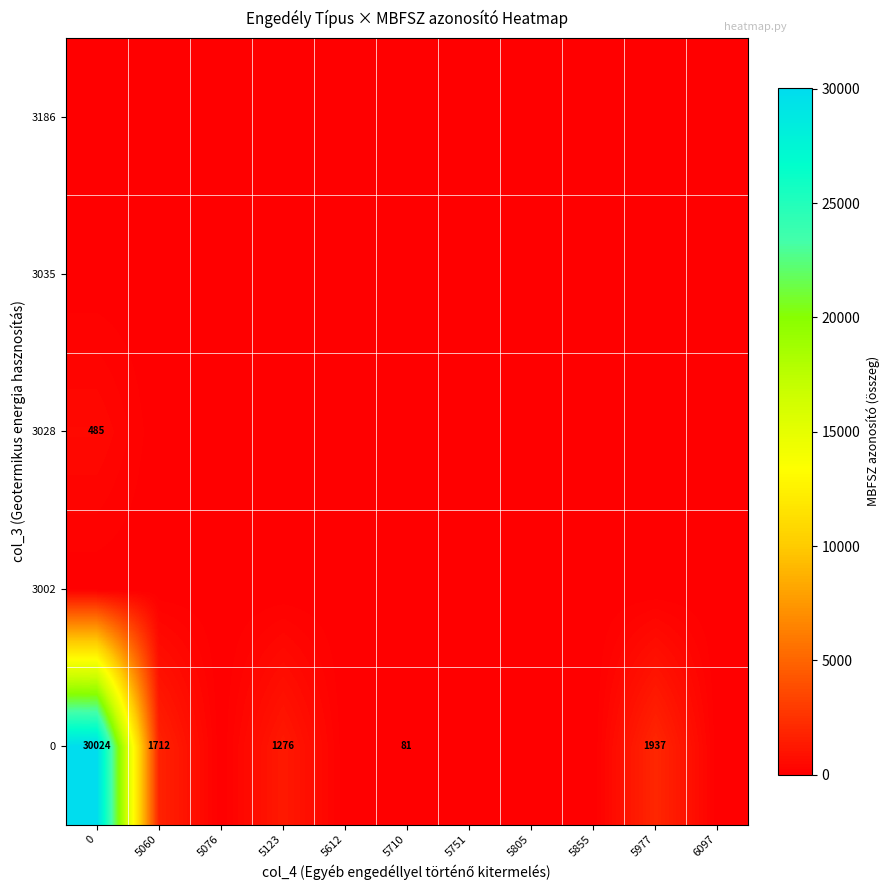

True or false: 0 has a value of 2523 at 5060.

False